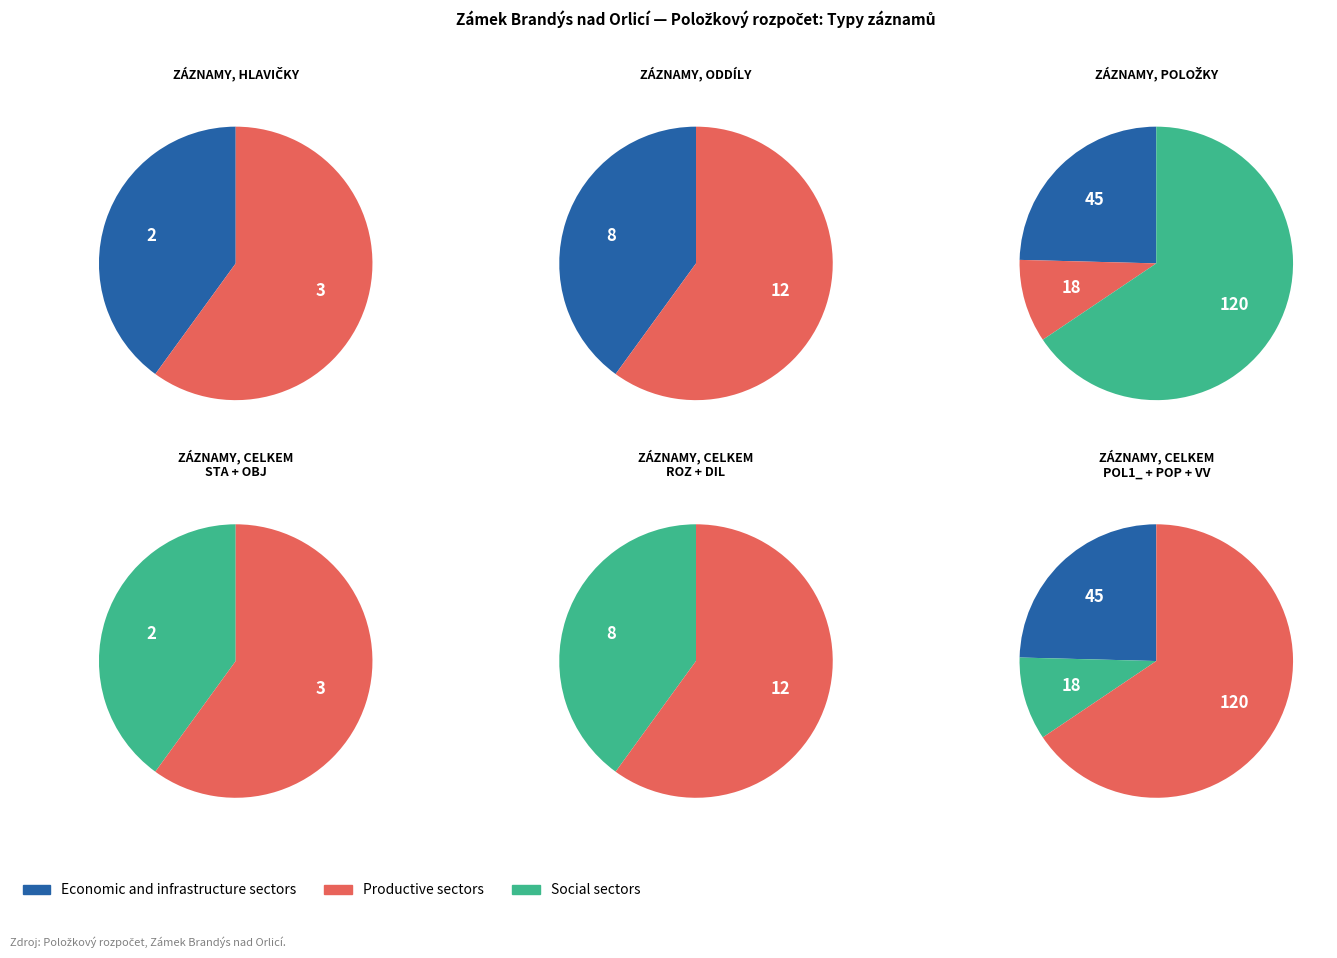

What is the change in value from OBJ to ROZ?

+5